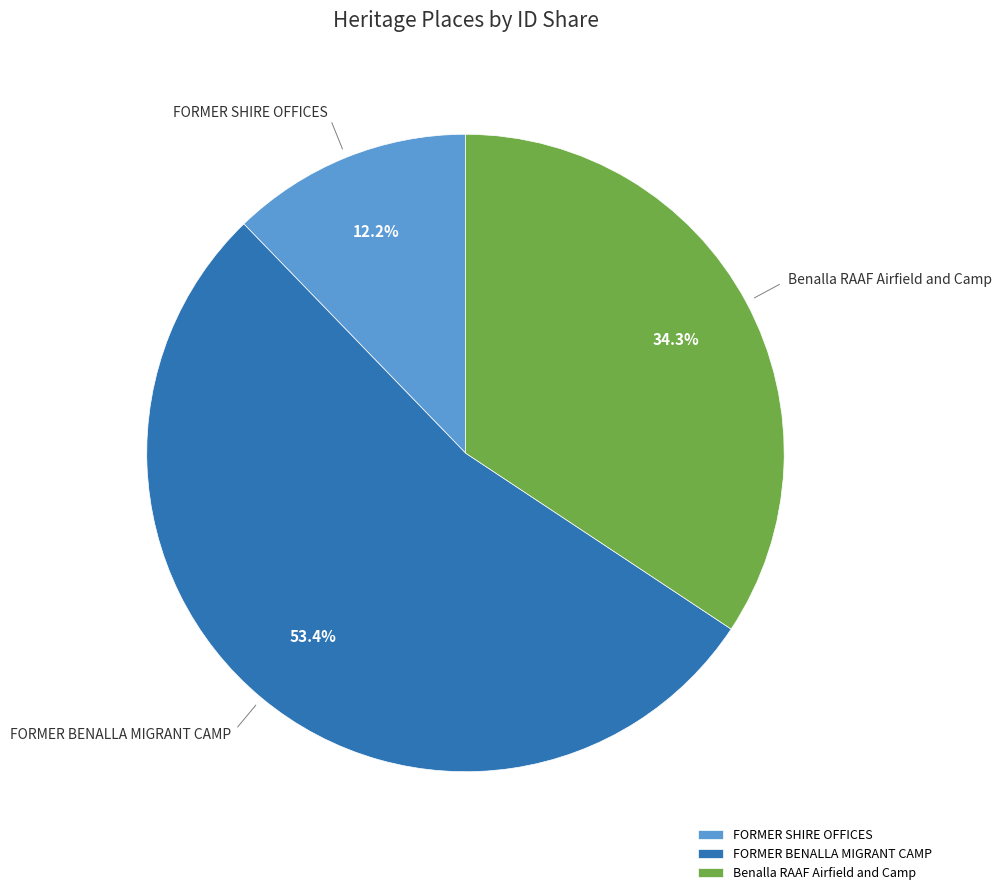

Which has a higher value, FORMER SHIRE OFFICES or Benalla RAAF Airfield and Camp?

Benalla RAAF Airfield and Camp